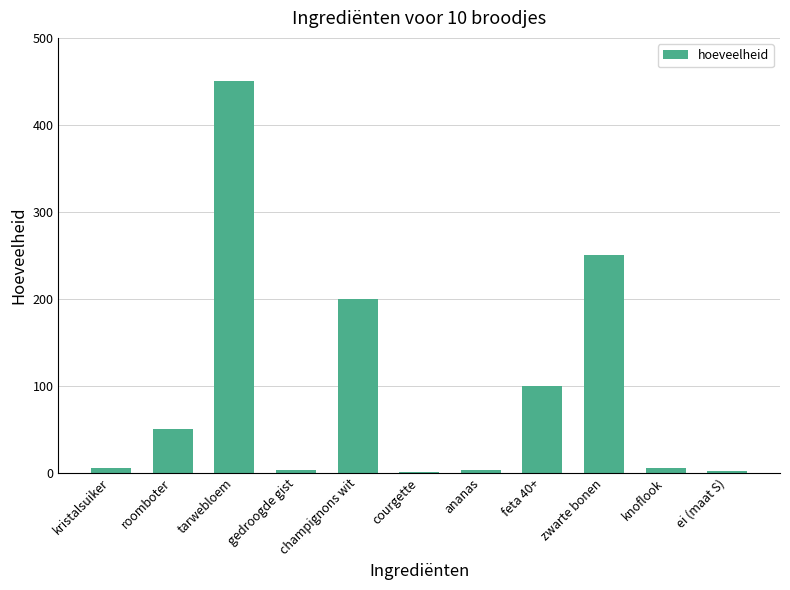

The value at zwarte bonen is 88.4. True or false?

False